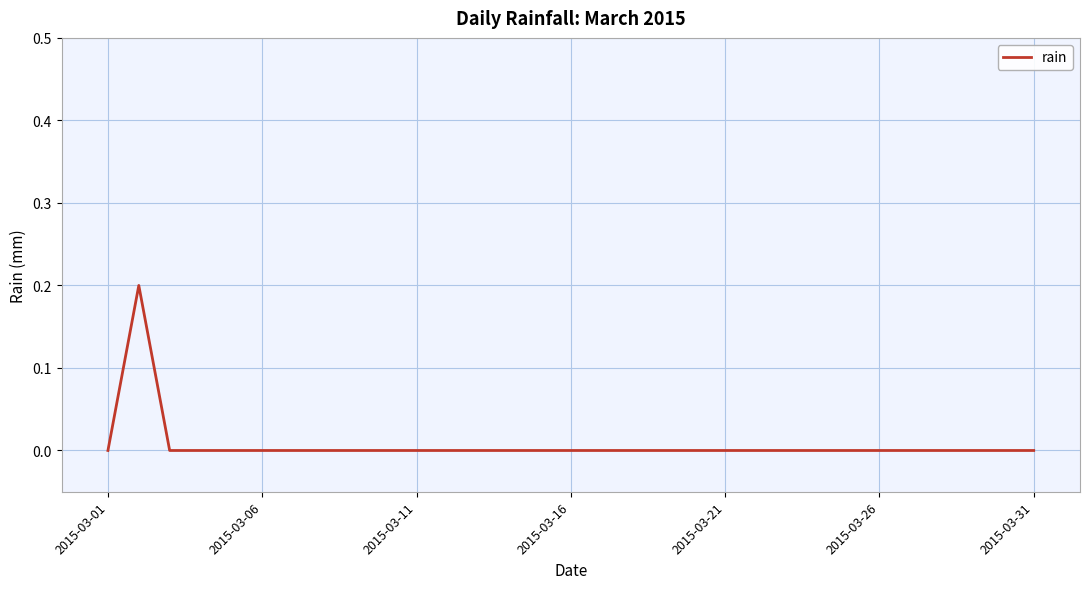

At which category does the chart reach its minimum across all series?

2015-03-01